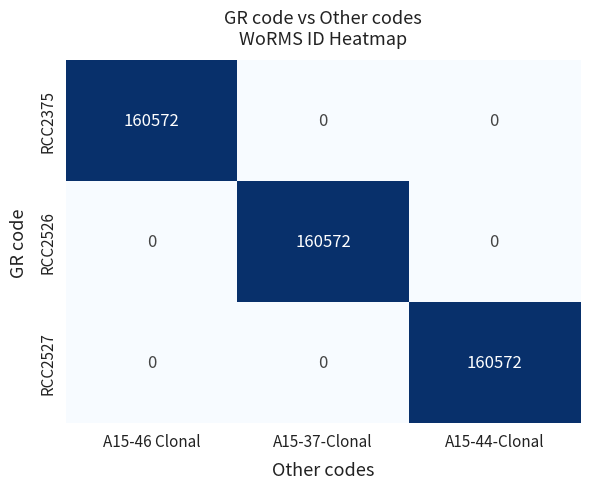

At which label does RCC2527 reach its peak?

A15-44-Clonal